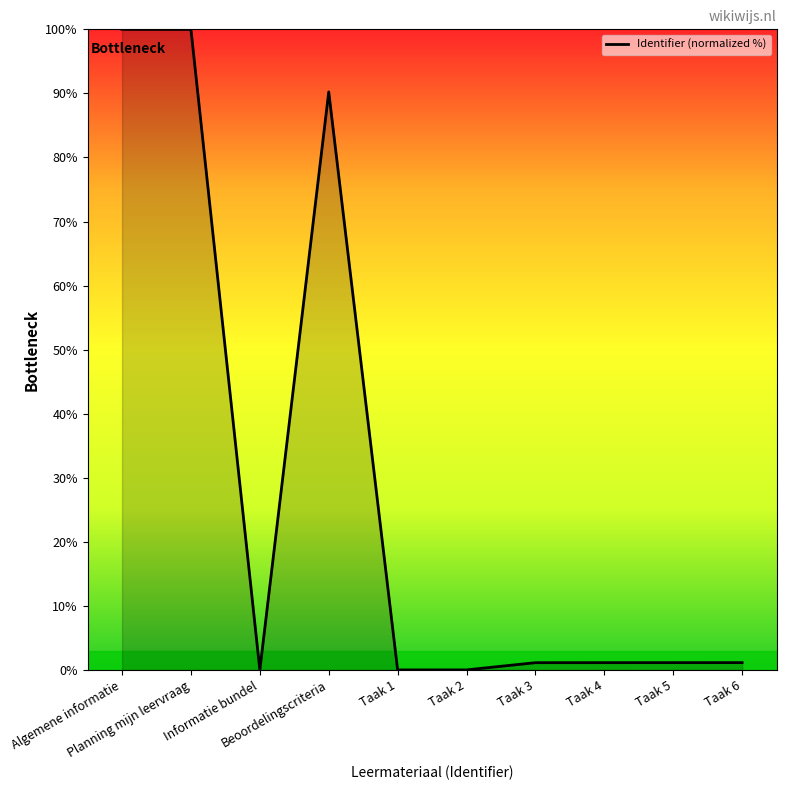

Does the chart display data point markers on the line(s)?

No